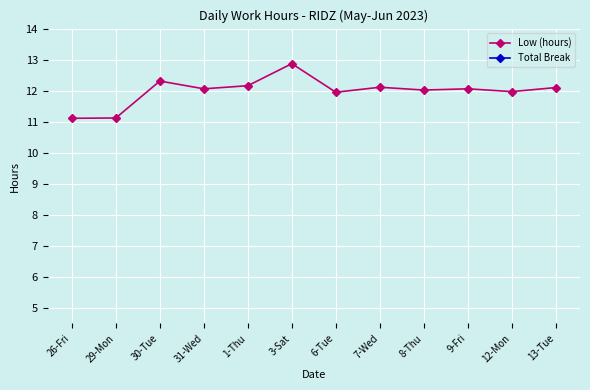

List the series in order of their peak value, highest first.

Low (hours), Total Break